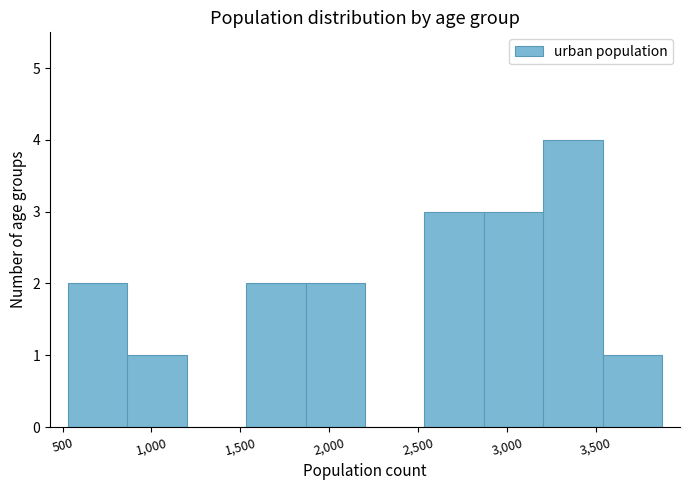

Which range on the x-axis has the tallest bar?

3200 to 3550